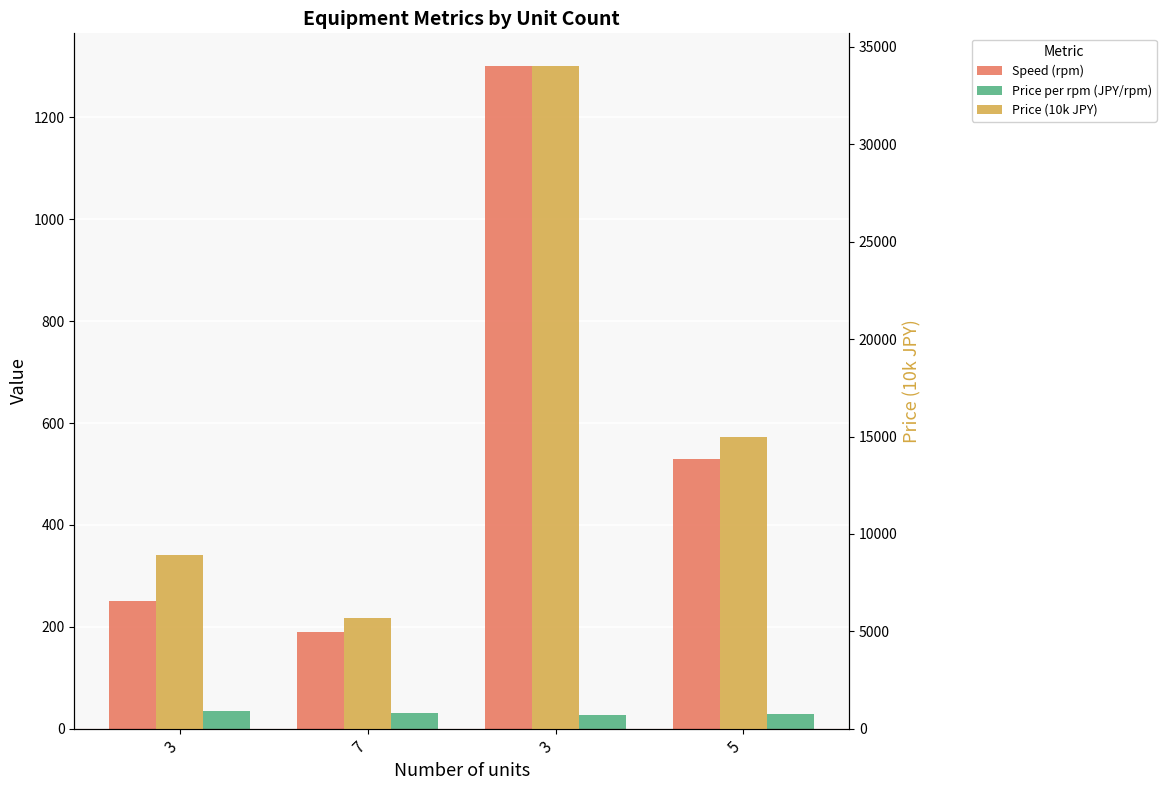

What is the label of the 1st bar from the right?

5